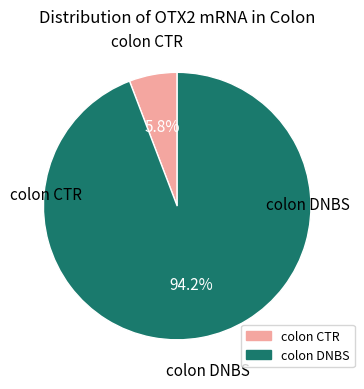

Rank the categories by value from highest to lowest.

colon DNBS, colon CTR